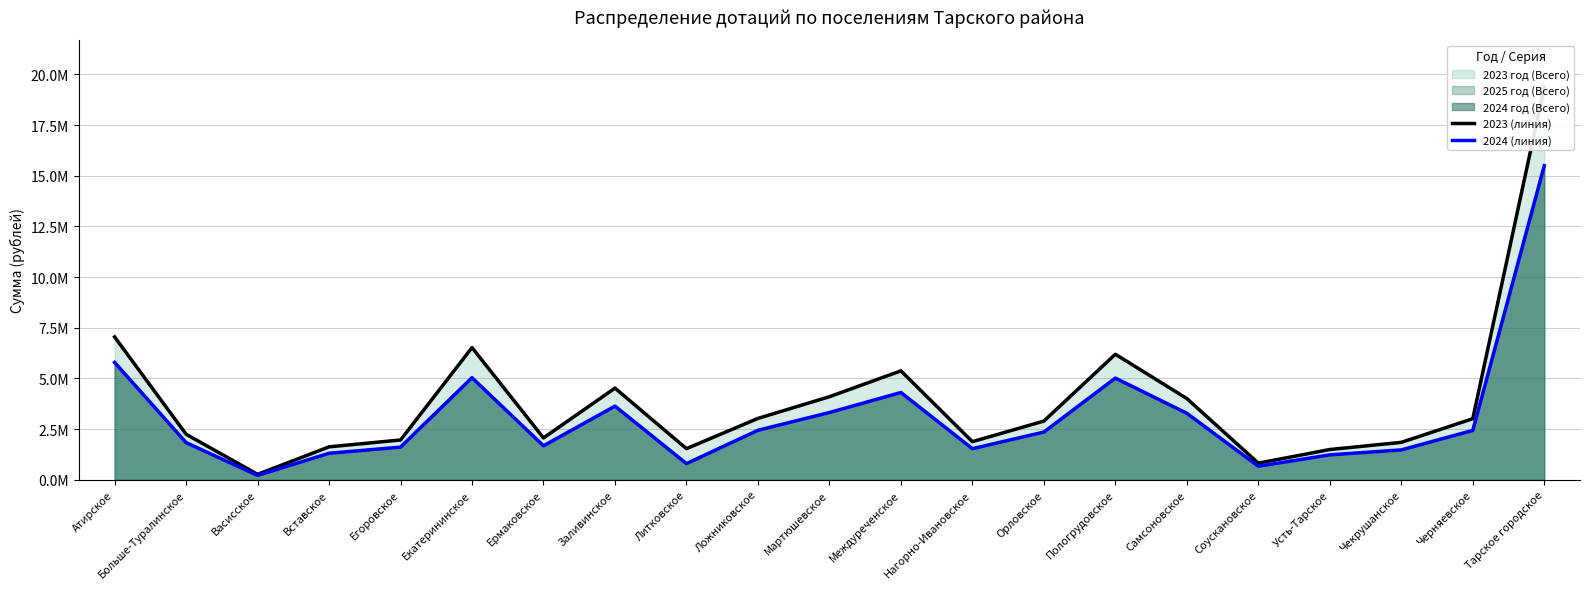

What is the difference between the 2023 (линия) values at Усть-Тарское and Заливинское?

3029386.9